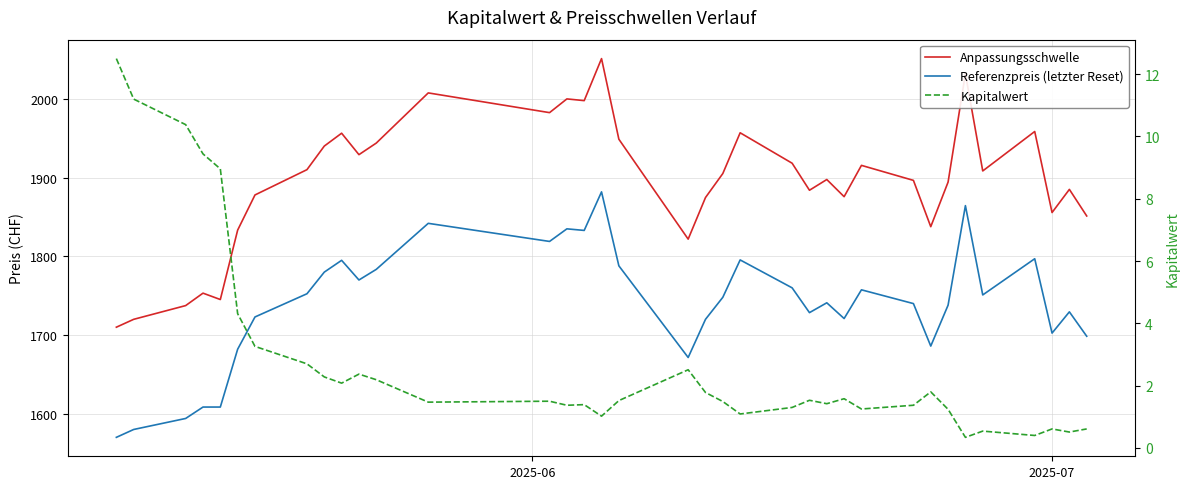

How many lines are shown in the chart?

3